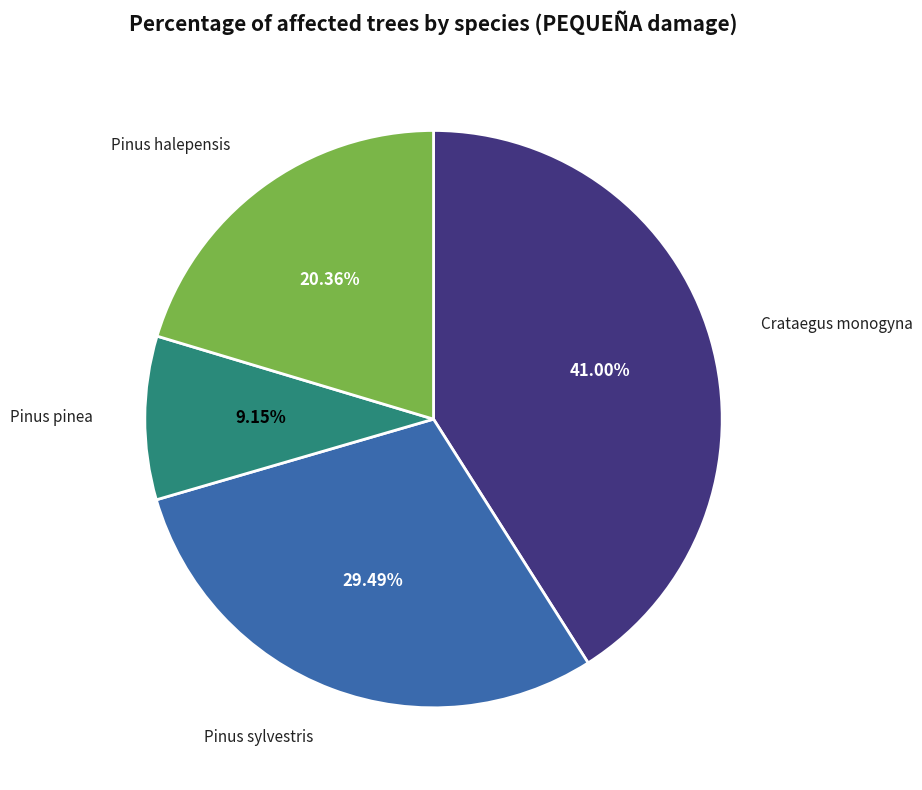

Approximately how many times larger is the value at Pinus pinea compared to Pinus sylvestris?

0.3